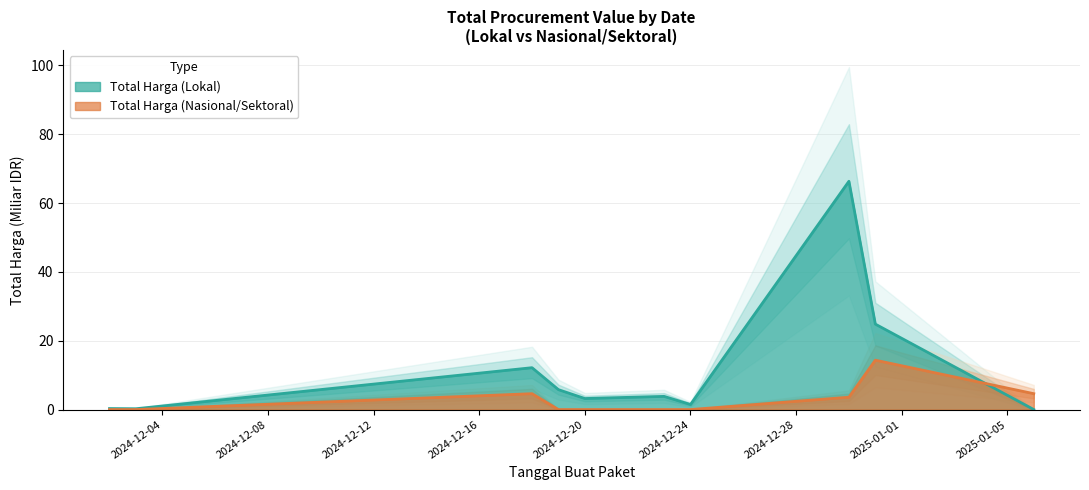

What are all the series names shown in the legend?

Total Harga (Lokal), Total Harga (Nasional/Sektoral)